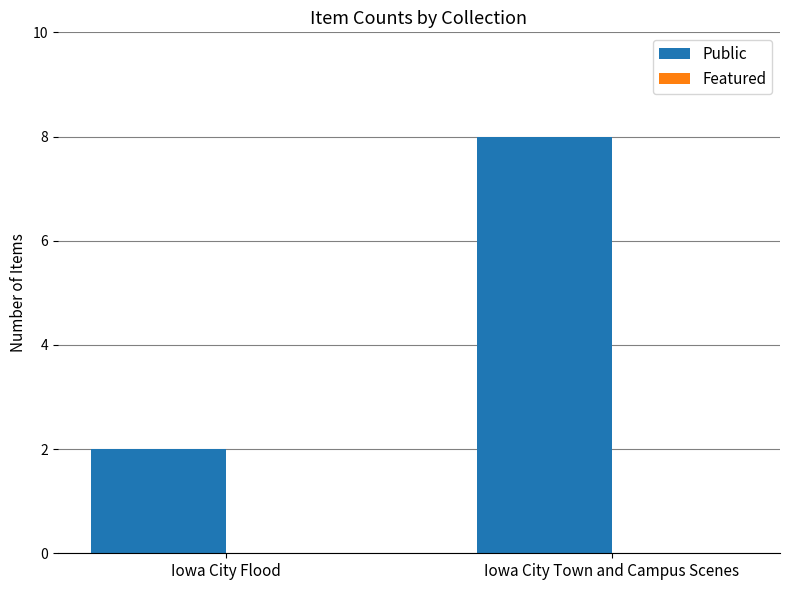

What position from the left is Iowa City Town and Campus Scenes?

2